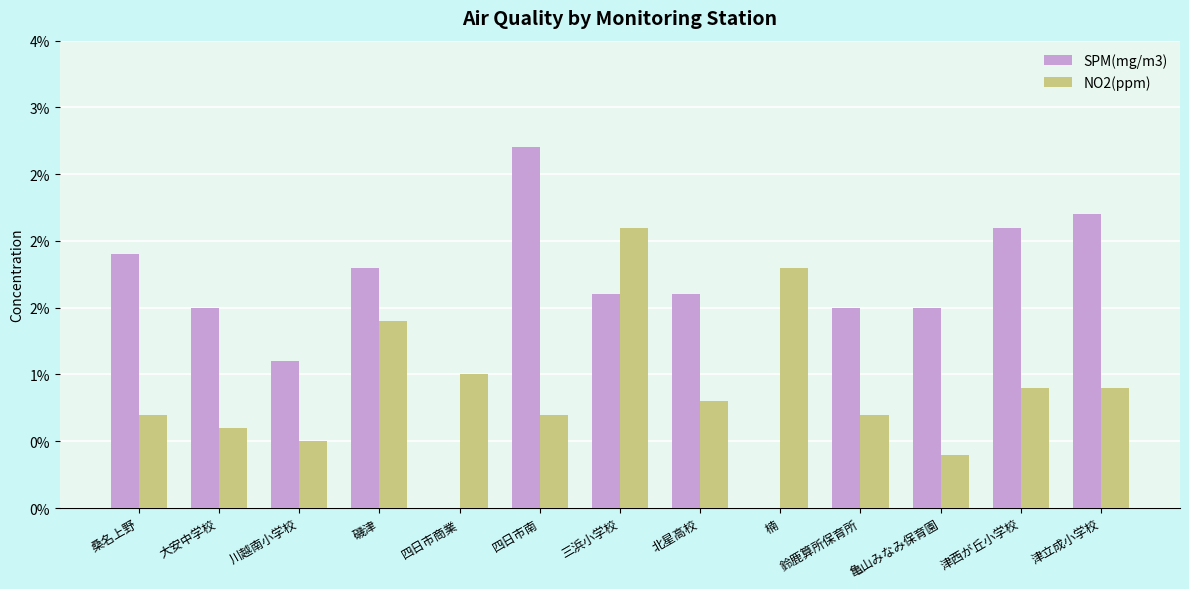

At which category does the chart reach its peak across all series?

四日市南